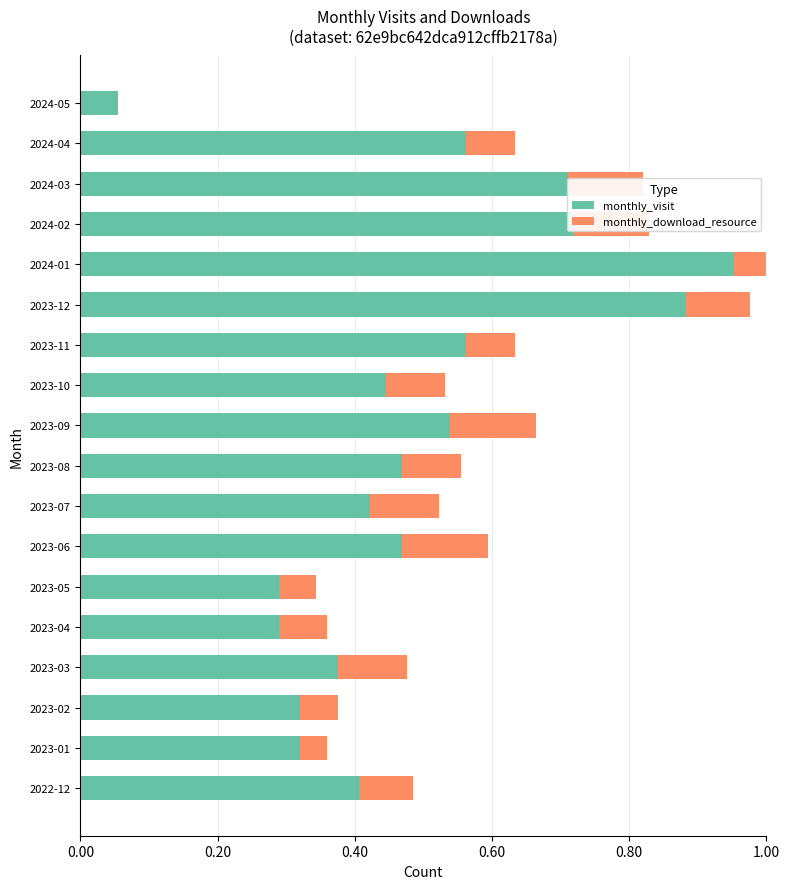

What is the sum of all monthly_visit values?

8.8